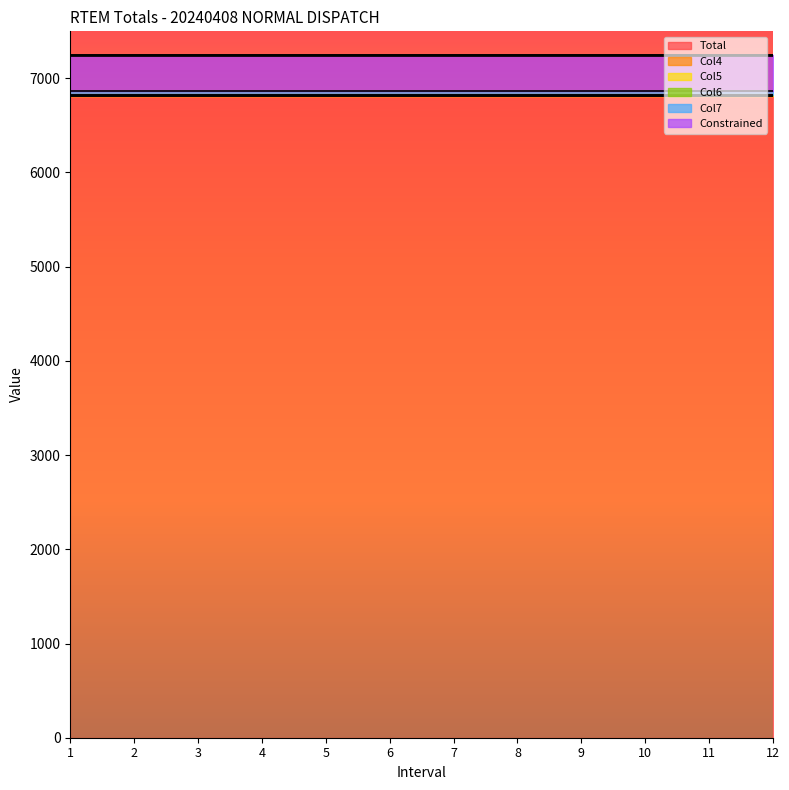

At which label does Col5 reach its minimum?

1